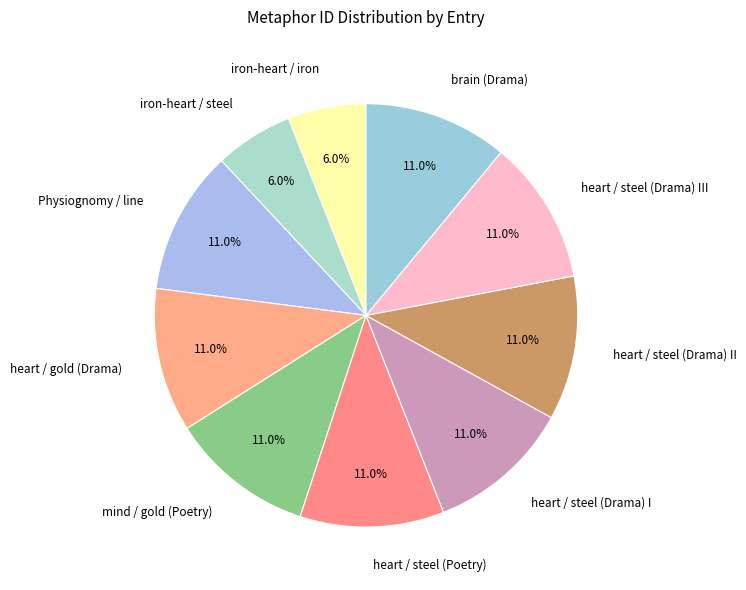

Is there any slice that represents more than half of the pie?

No